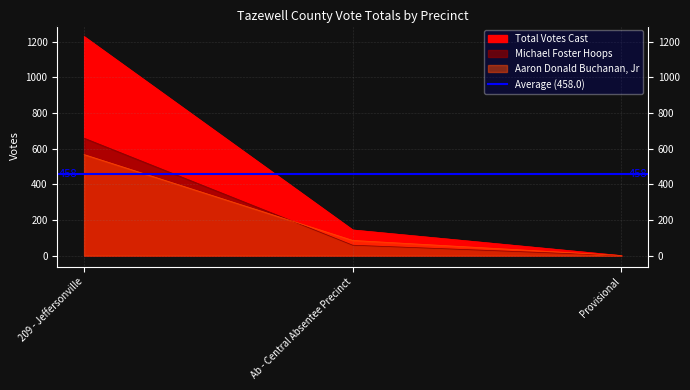

Count the number of categories in the chart.

3